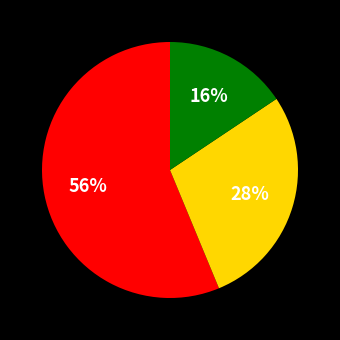

To the nearest percent, what is the average slice percentage?

33%